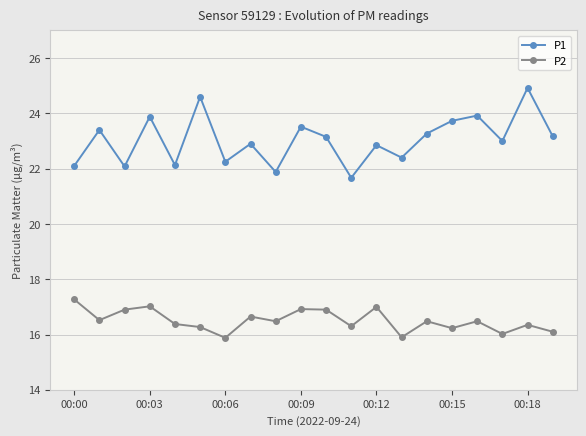

What is the difference between the second highest and second lowest values in the P1 series?

2.7